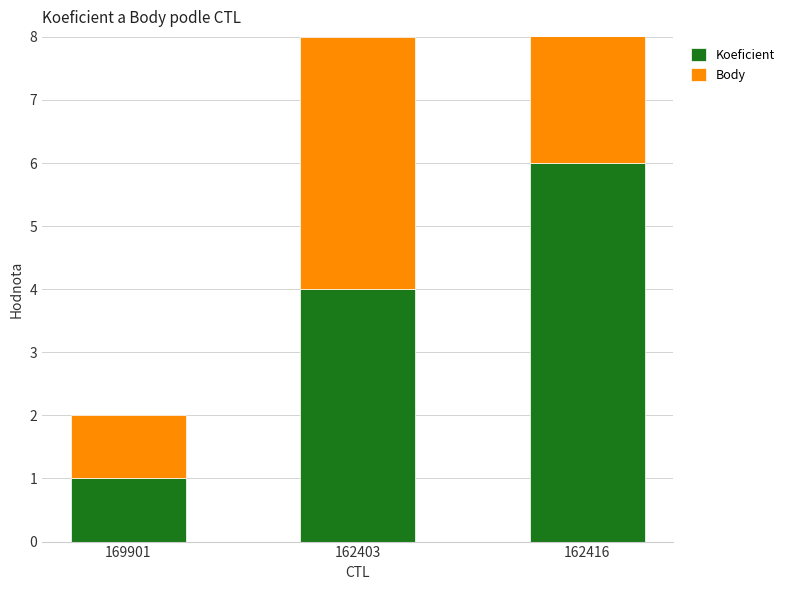

What is the approximate value of Body at 169901?

1